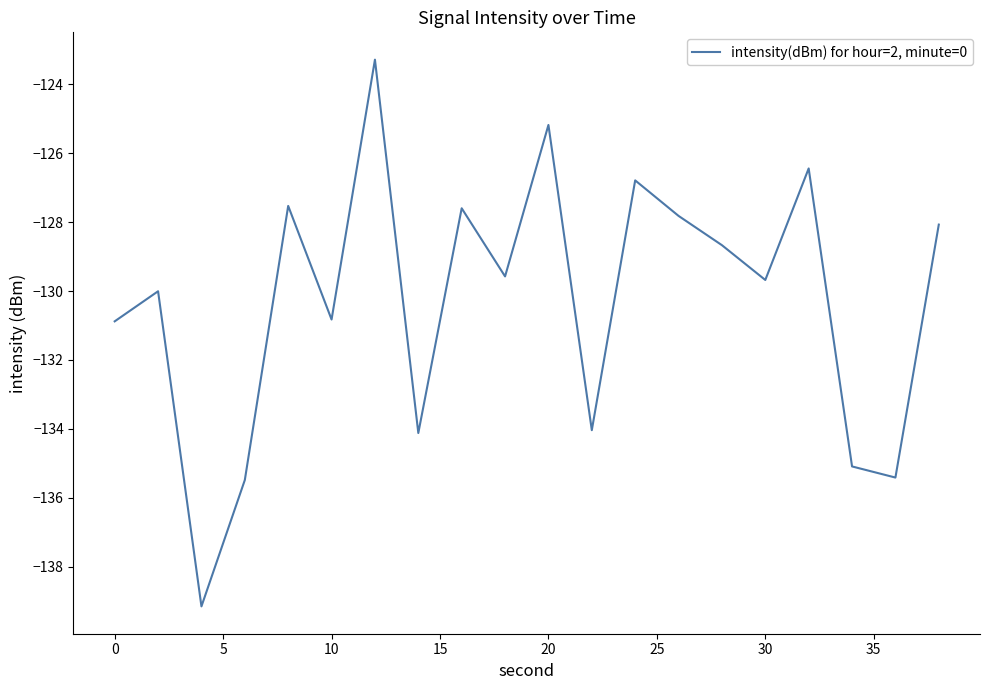

Does the chart display data point markers on the line(s)?

No